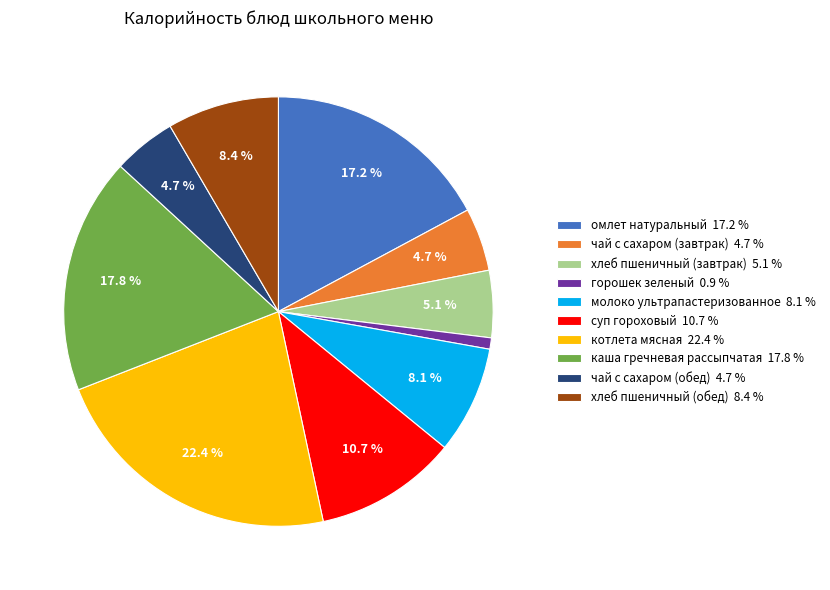

What is the ratio of the value at хлеб пшеничный (обед) 8.4 % to the value at горошек зеленый 0.9 %?

9.9